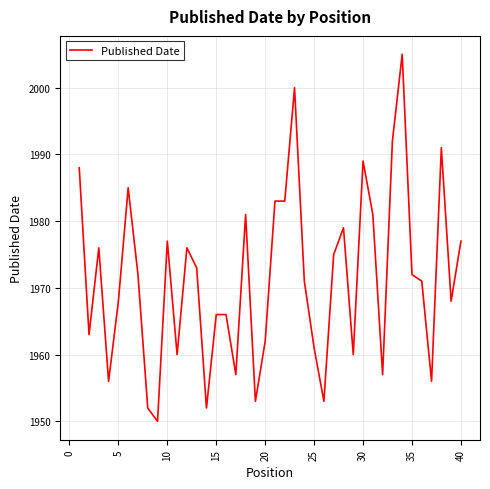

What is the minimum value shown in the chart?

1950